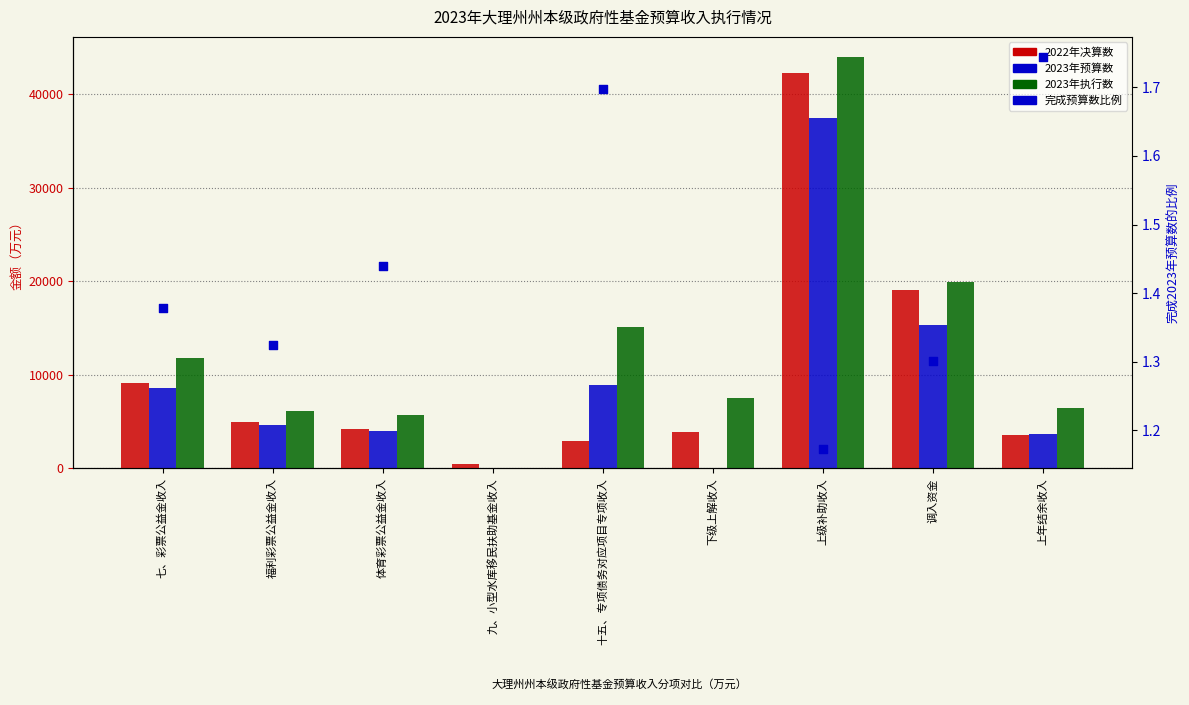

What is the total value across all series at 上级补助收入?

123758